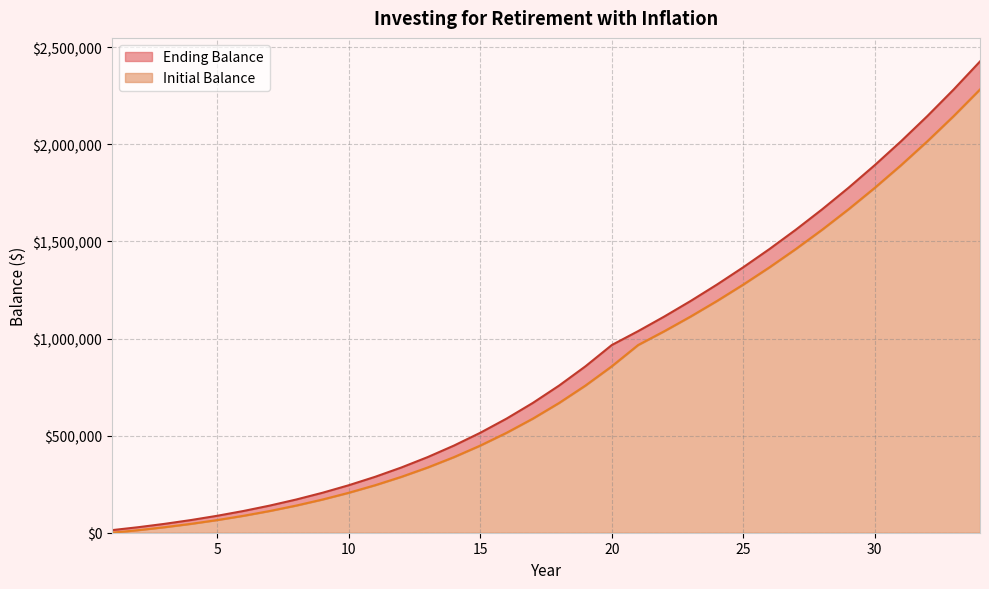

How many values in the Initial Balance series are below 668472?

17